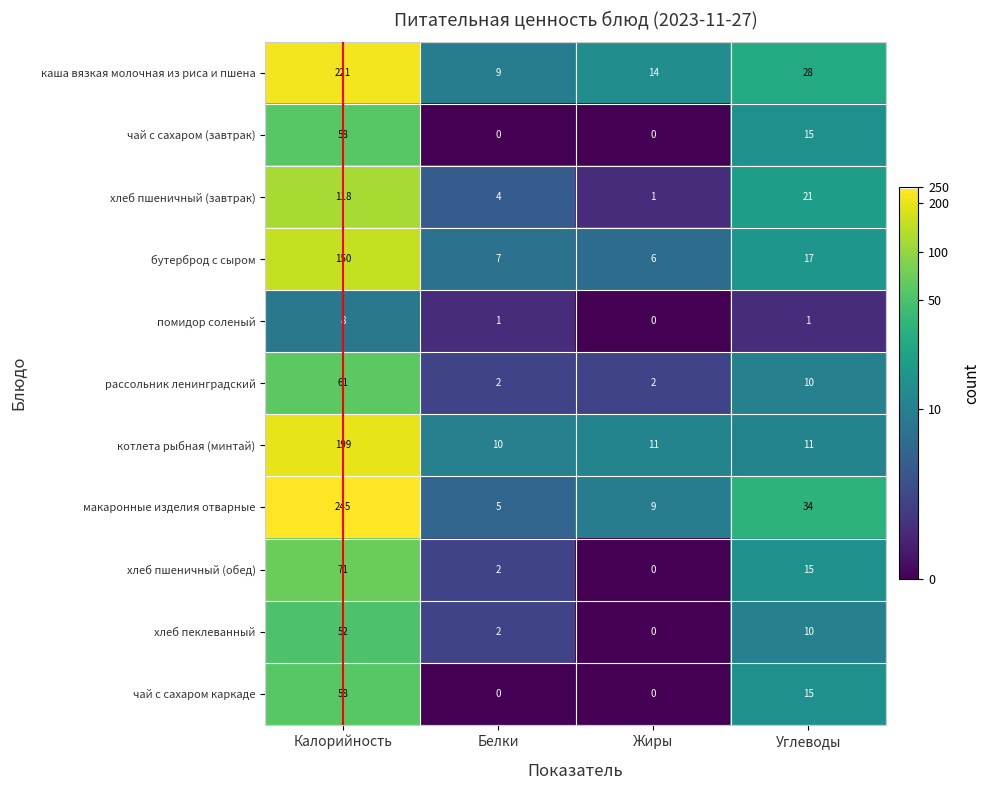

What is the difference between the maximum and minimum values in the макаронные изделия отварные series?

240